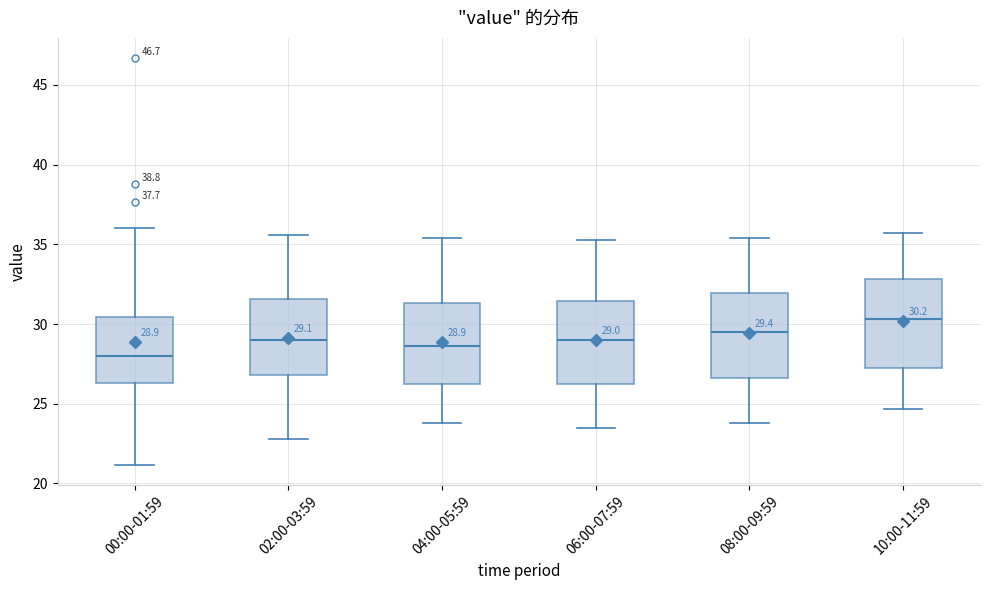

Which box's median line is the lowest?

00:00-01:59